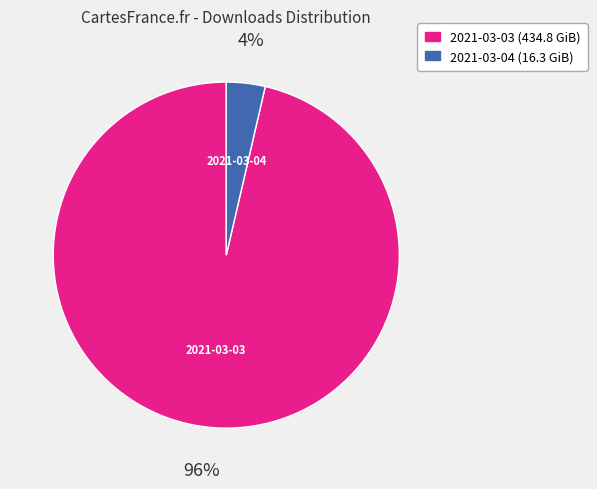

To the nearest percent, what percentage of the pie is 2021-03-03?

96%